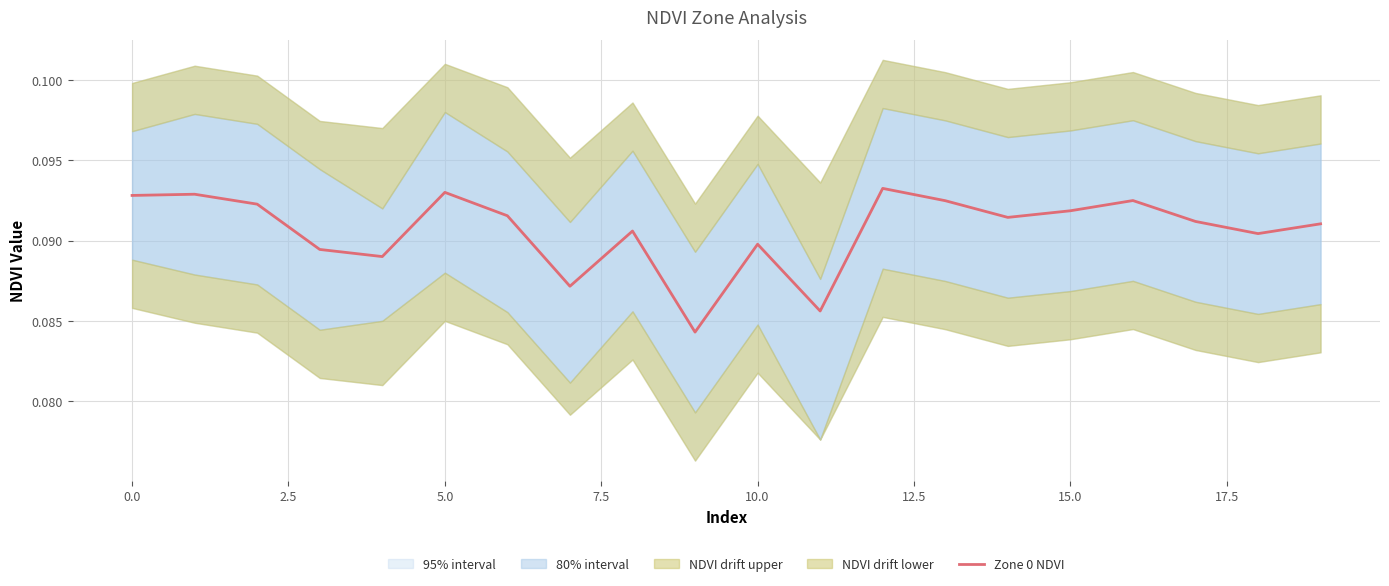

Does the chart have visible grid lines?

Yes